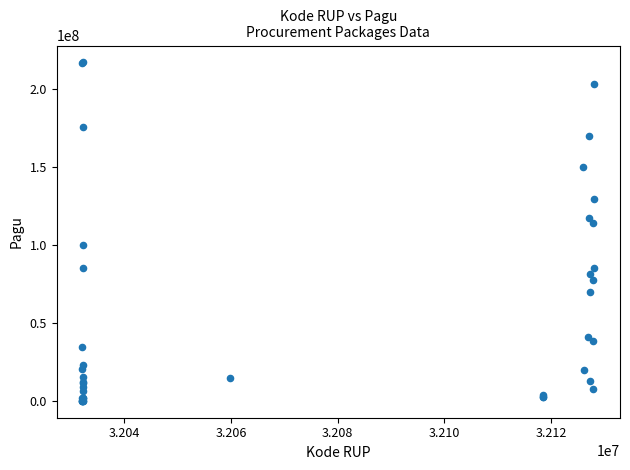

What Y value in the scatter plot is closest to 108830000?

114296000